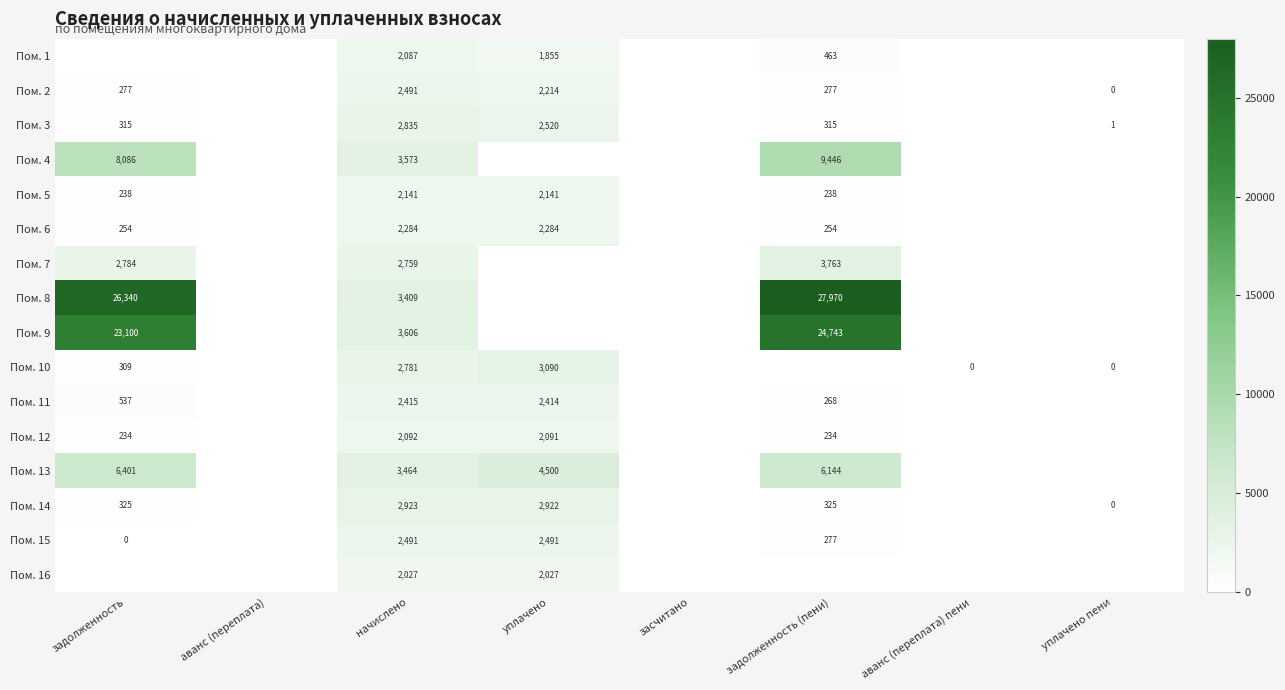

The value of Пом. 14 at уплачено is 5258.4. True or false?

False